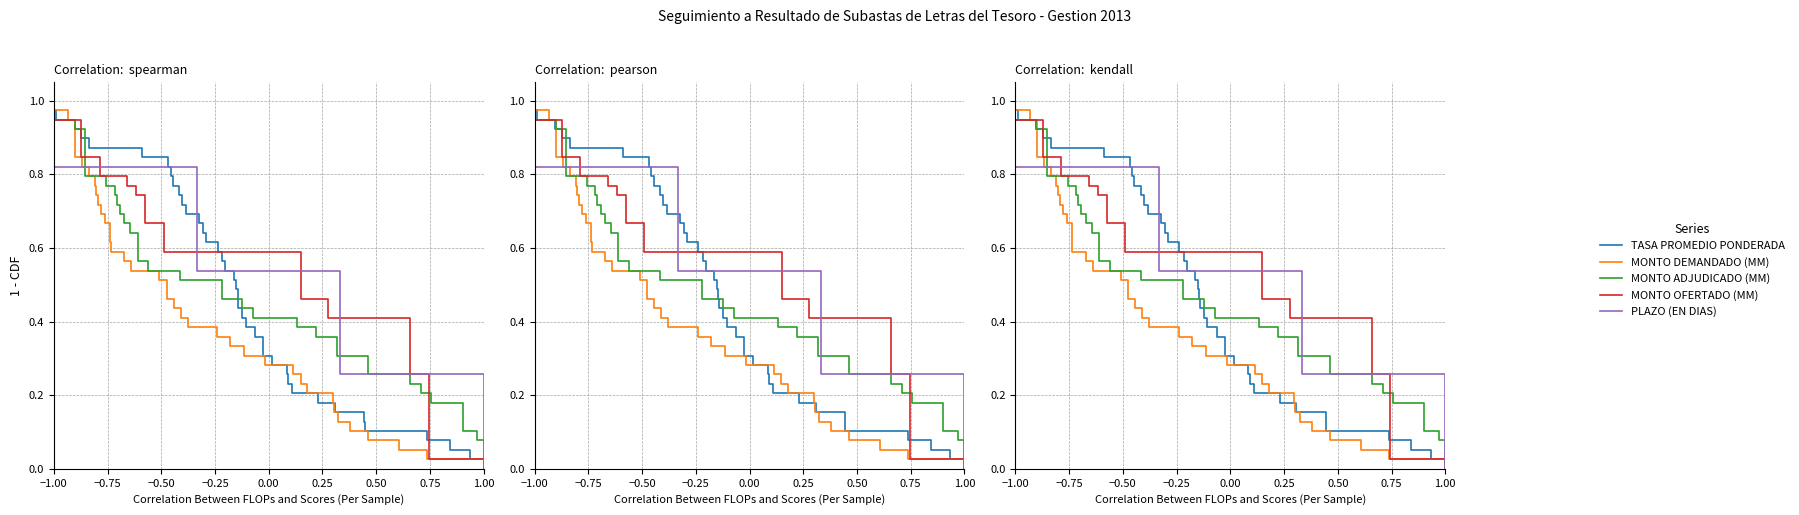

How many data points does each series have?

39